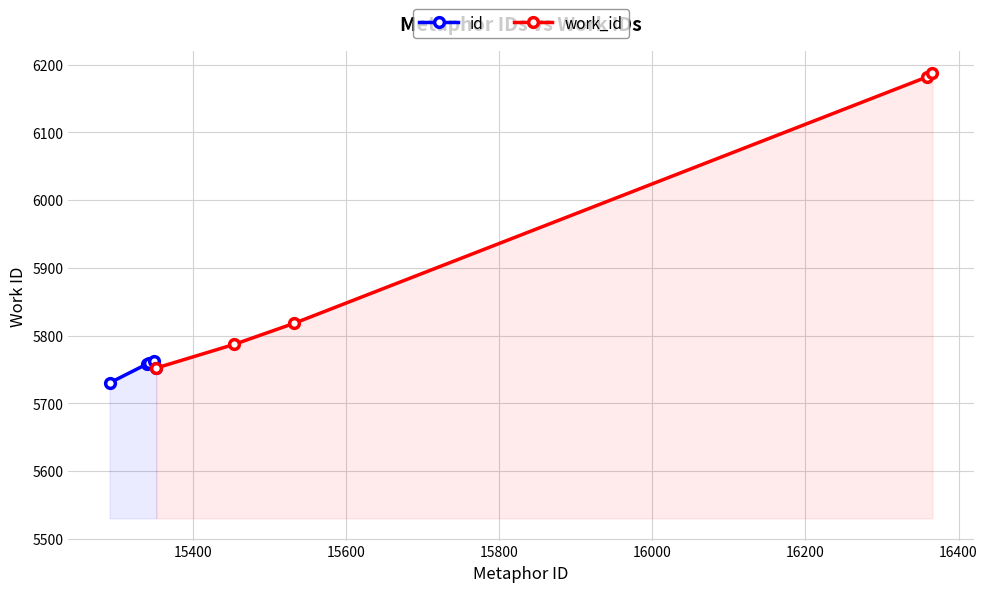

Reading right to left, extract all data points from this chart.

id: 5752	5762	5760	5758	5730
work_id: 6188	6182	5818	5787	5752